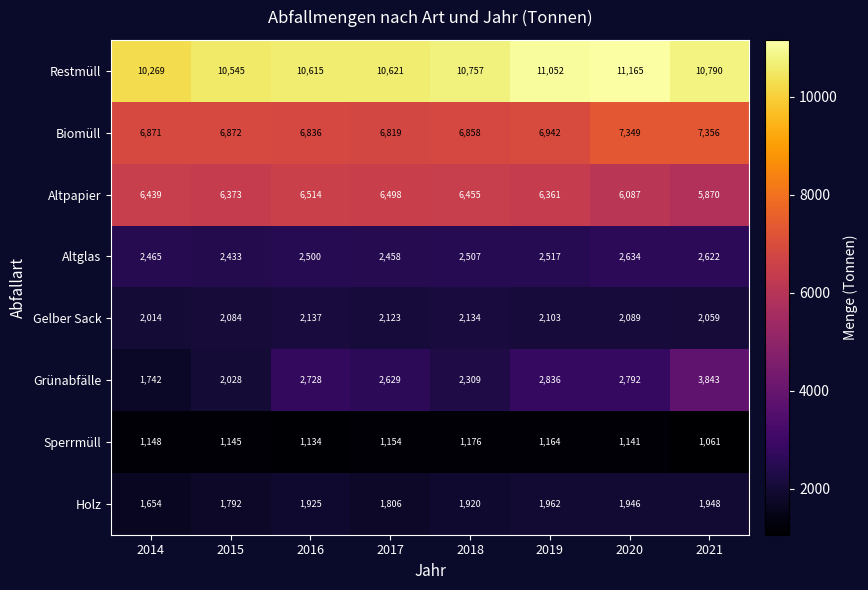

What value does the Biomüll series have at 2015?

6872